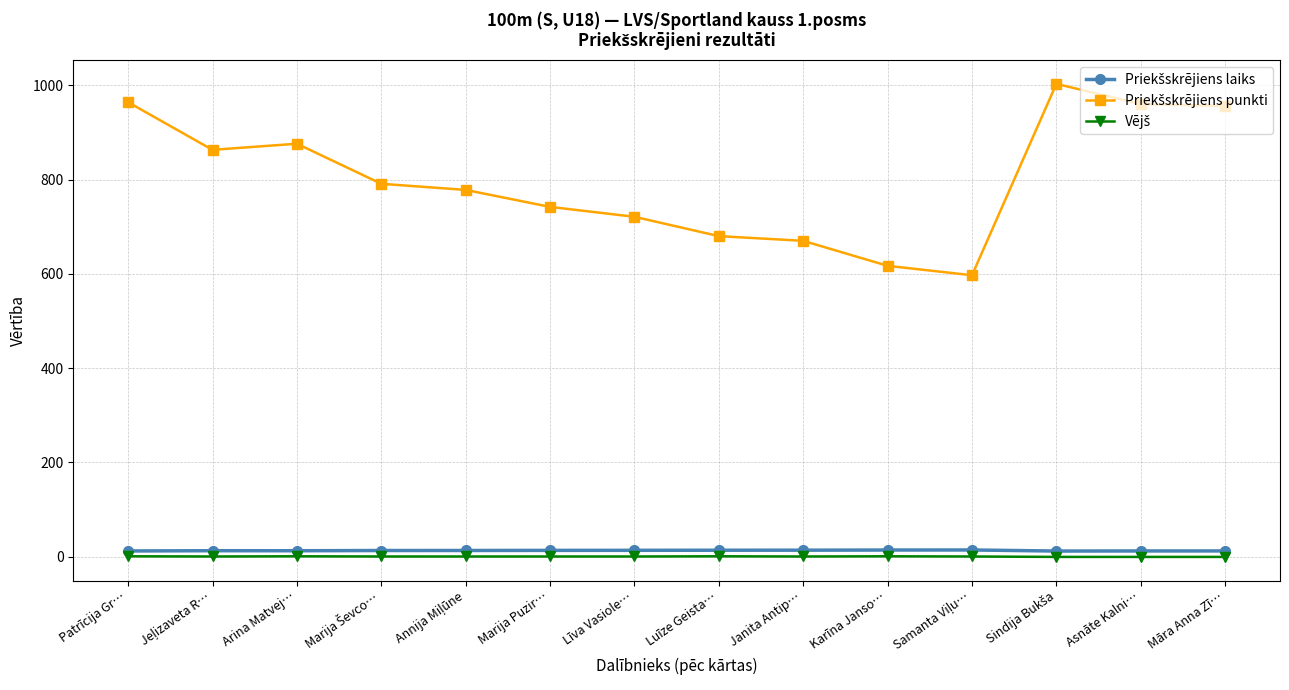

What is the greatest value displayed?

1003.0